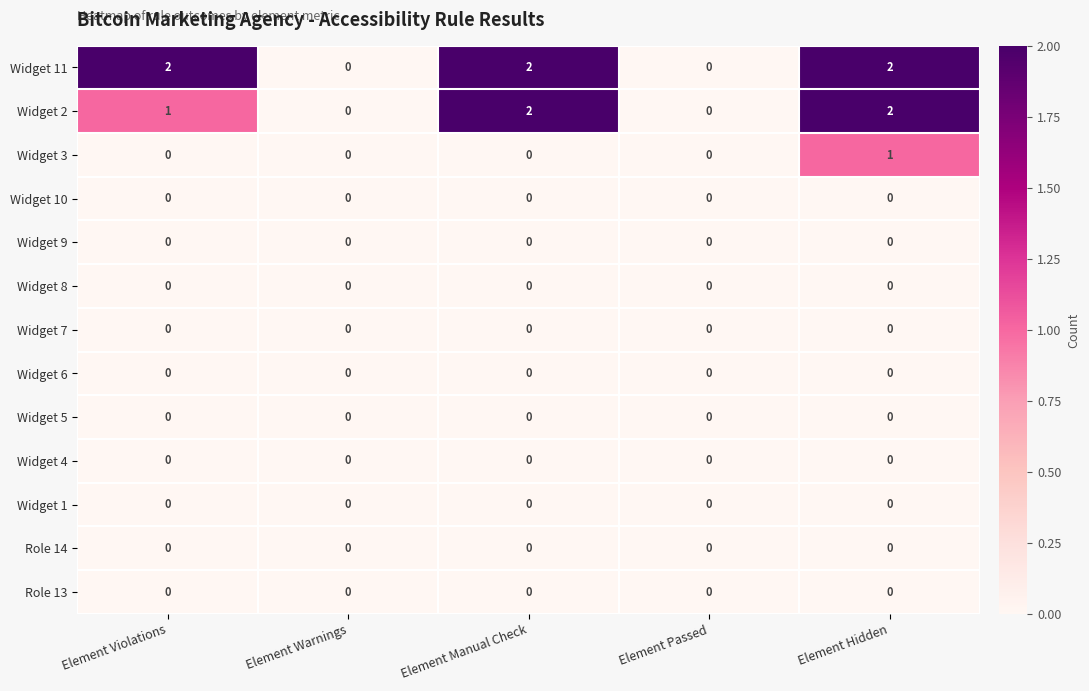

Which series changed the most between Element Violations and Element Passed?

Widget 11